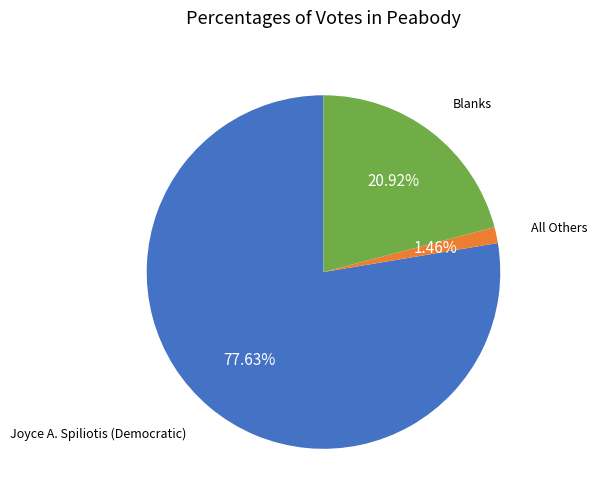

Is there a majority slice in this chart?

Yes